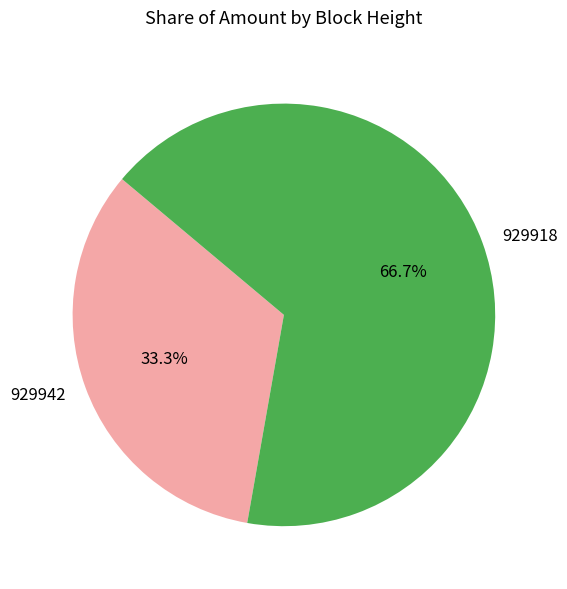

Which category has the biggest portion of the pie?

929918